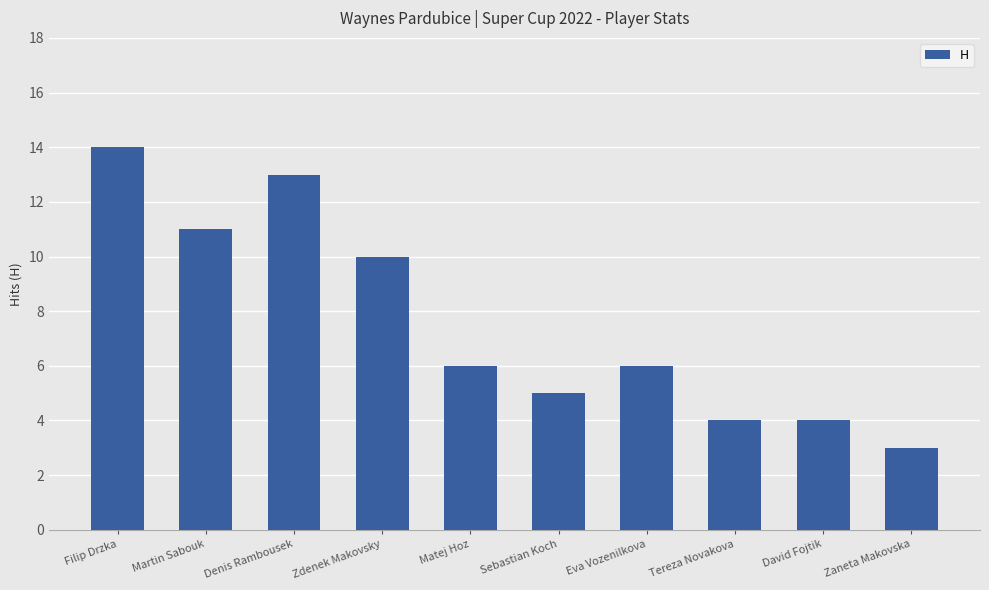

Which label corresponds to the largest value in the chart?

Filip Drzka